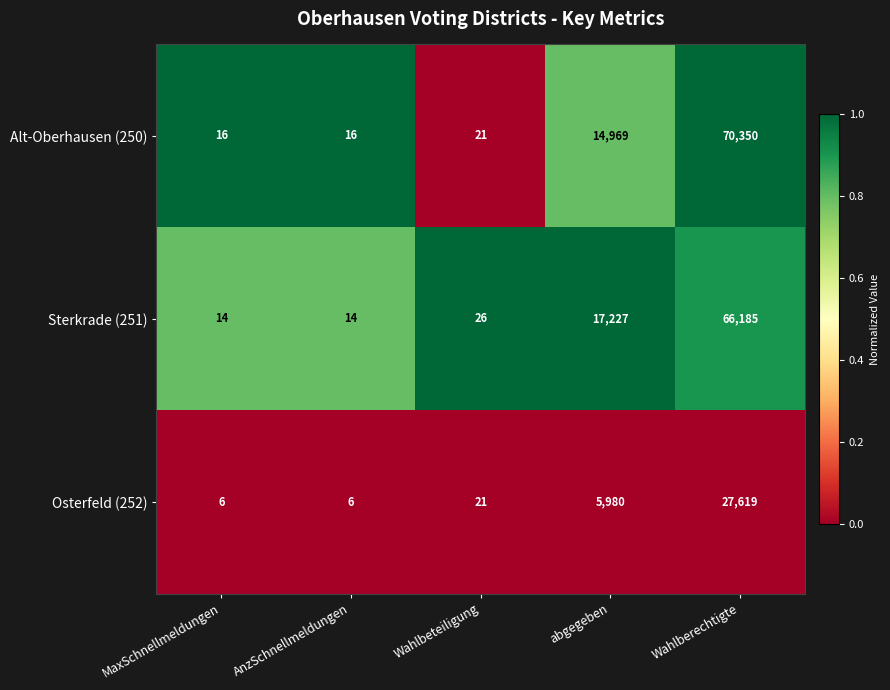

Reading left to right, extract all data points from this chart.

Alt-Oberhausen (250): MaxSchnellmeldungen=16	AnzSchnellmeldungen=16	Wahlbeteiligung=21	abgegeben=14969	Wahlberechtigte=70350
Sterkrade (251): MaxSchnellmeldungen=14	AnzSchnellmeldungen=14	Wahlbeteiligung=26	abgegeben=17227	Wahlberechtigte=66185
Osterfeld (252): MaxSchnellmeldungen=6	AnzSchnellmeldungen=6	Wahlbeteiligung=21	abgegeben=5980	Wahlberechtigte=27619